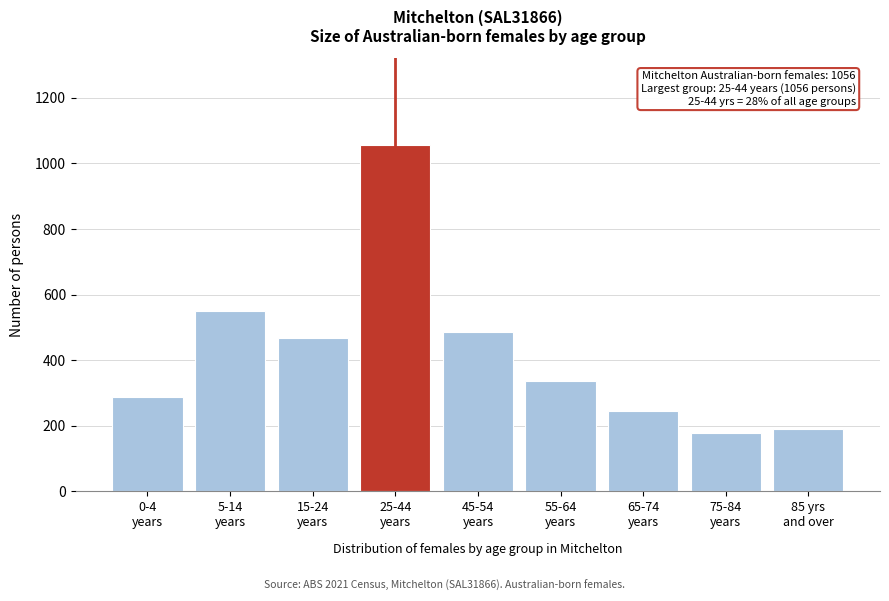

Reading left to right, extract all data points from this chart.

289	551	467	1056	485	335	246	177	190